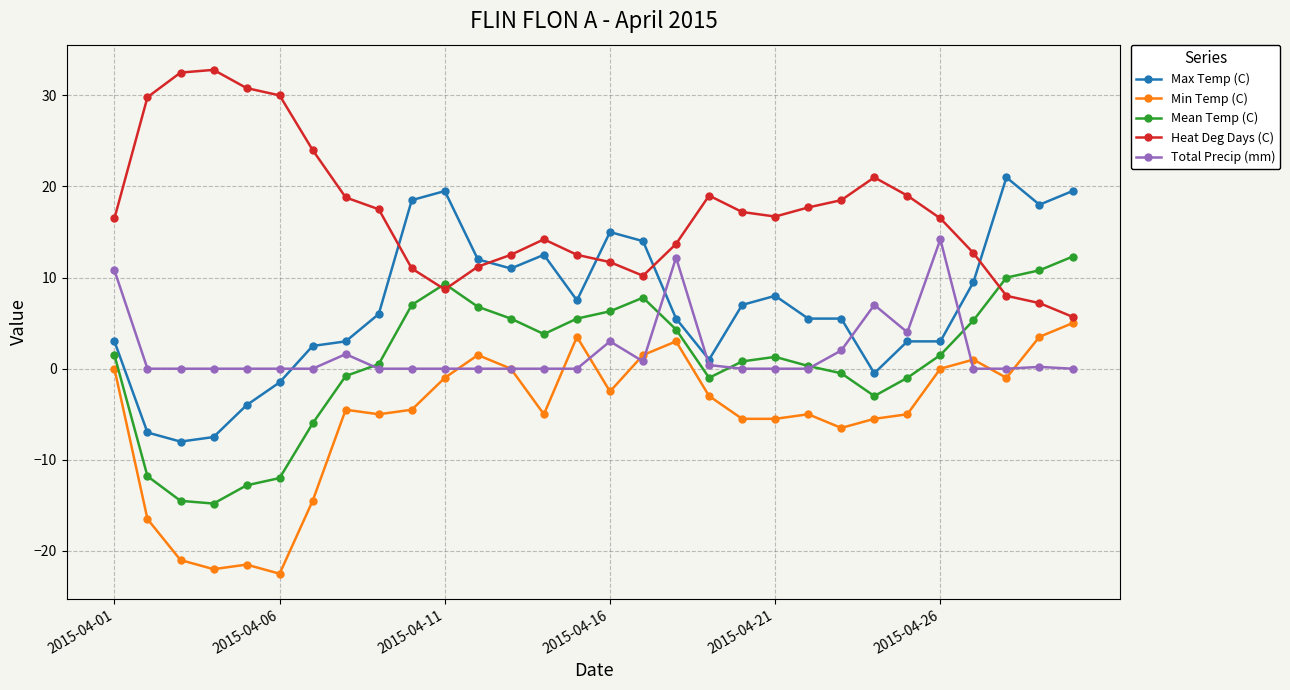

True or false: Max Temp (C) has more than 2 points higher than both neighbors.

True